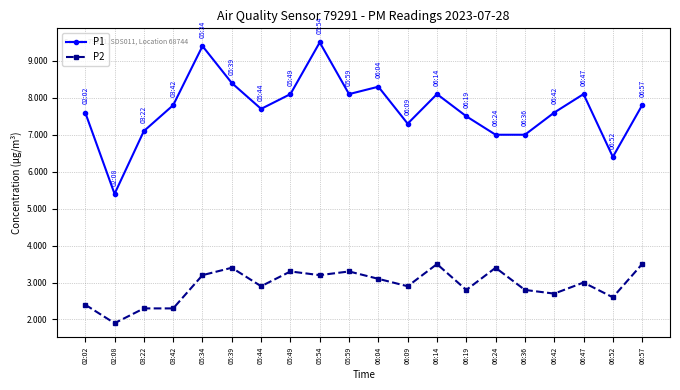

True or false: P2 and P1 cross at least once.

False